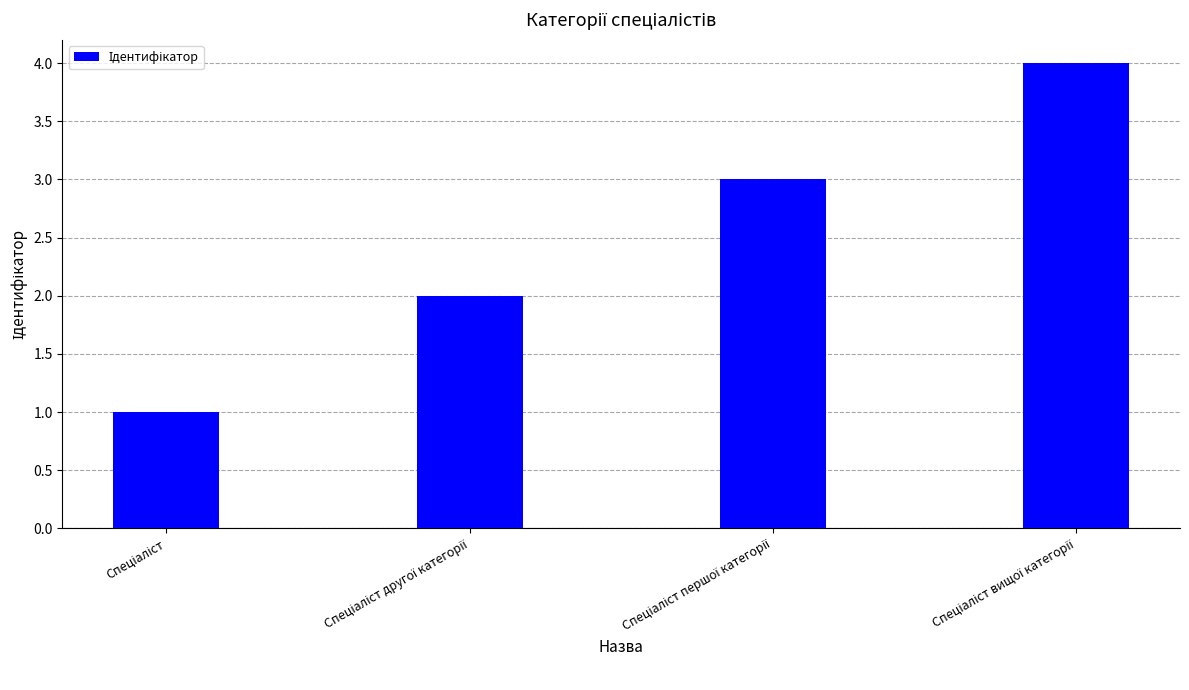

How many bars are there in total?

4